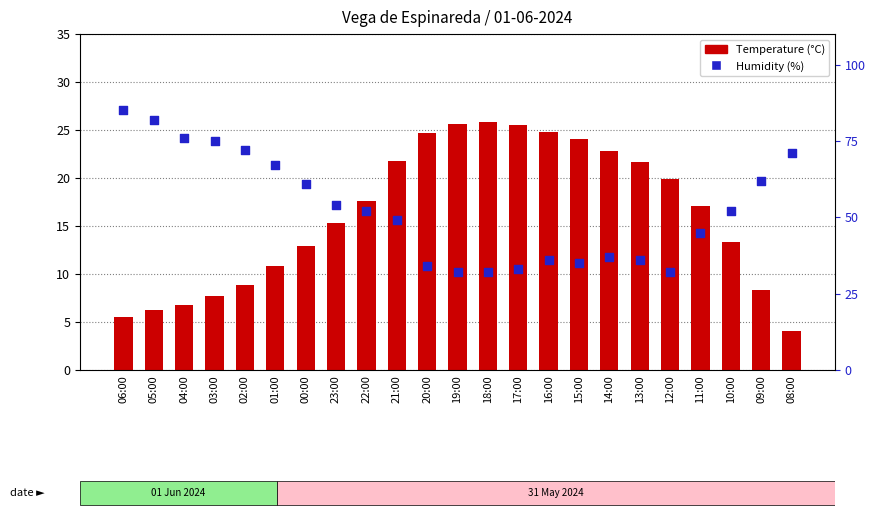

Which series reaches the maximum Y coordinate?

Humidity (%)